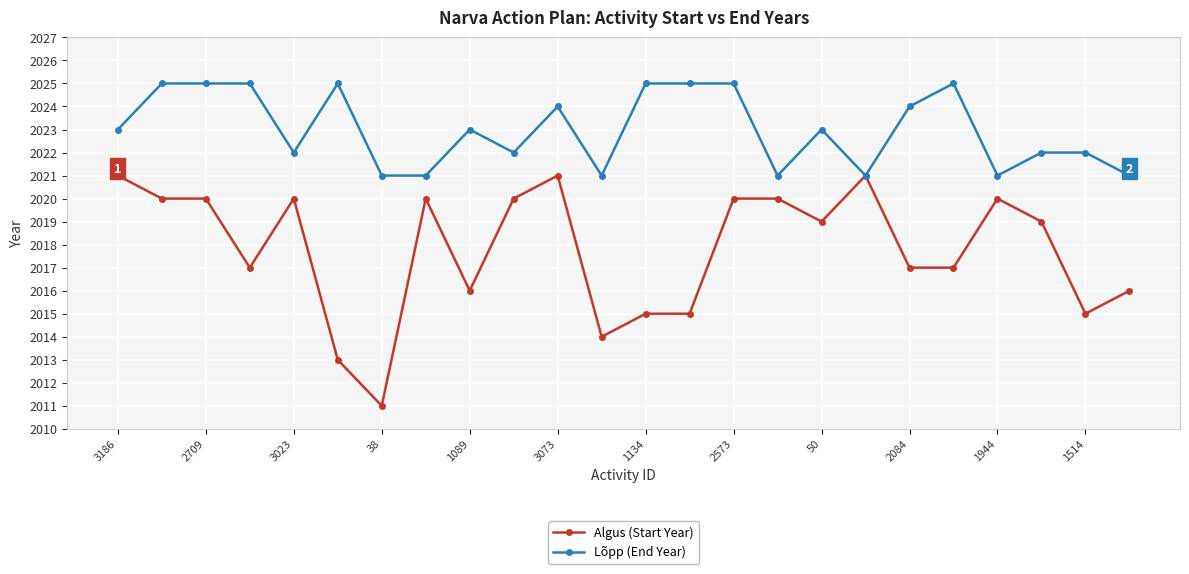

Rank the series by their maximum value, from lowest to highest.

Algus (Start Year), Lõpp (End Year)